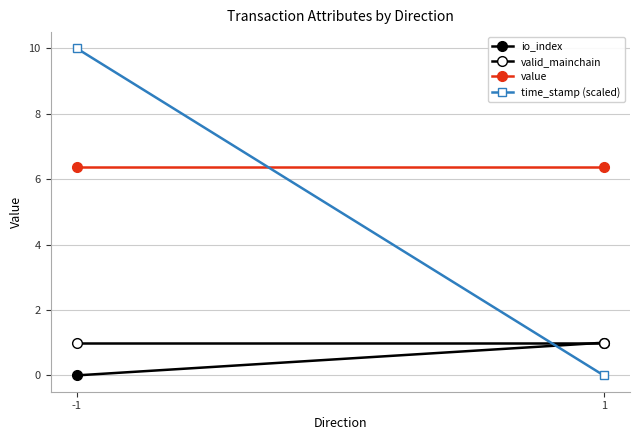

At -1, list the series in order from largest to smallest.

time_stamp (scaled), value, valid_mainchain, io_index